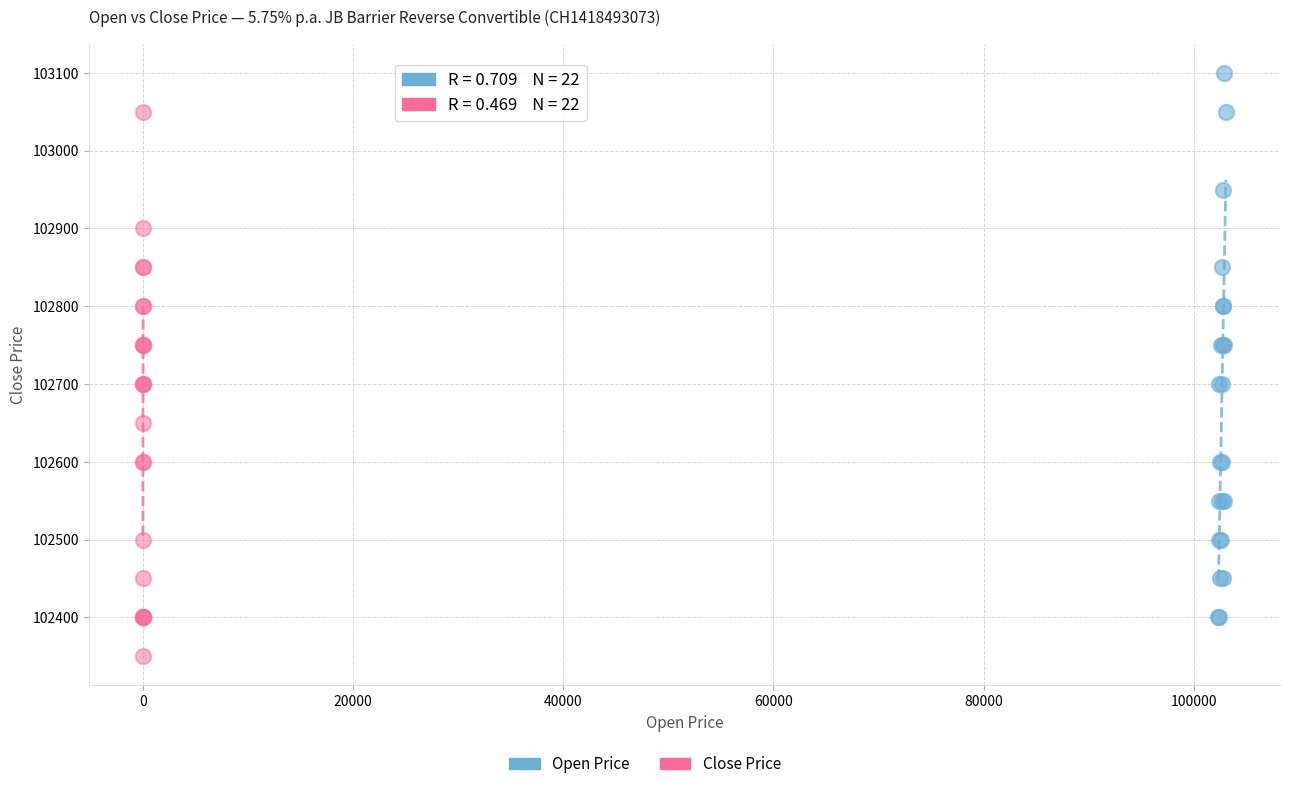

Which series reaches the minimum Y coordinate?

Close Price